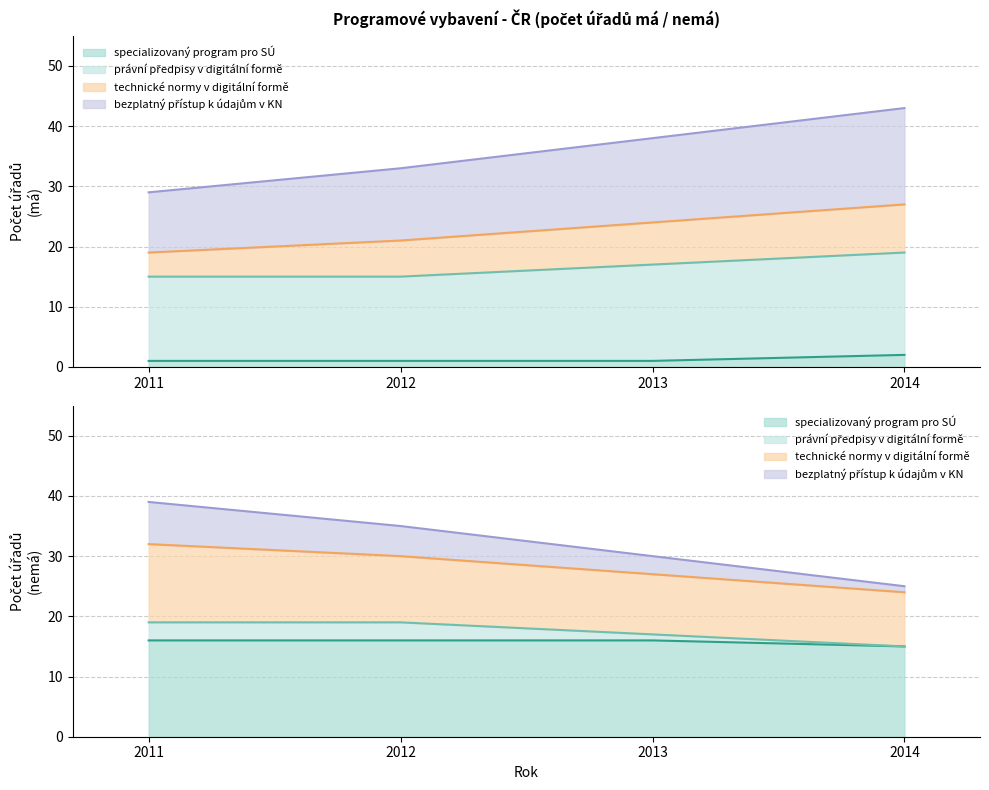

The právní předpisy v digitální formě series shows 17 at 2013. True or false?

True